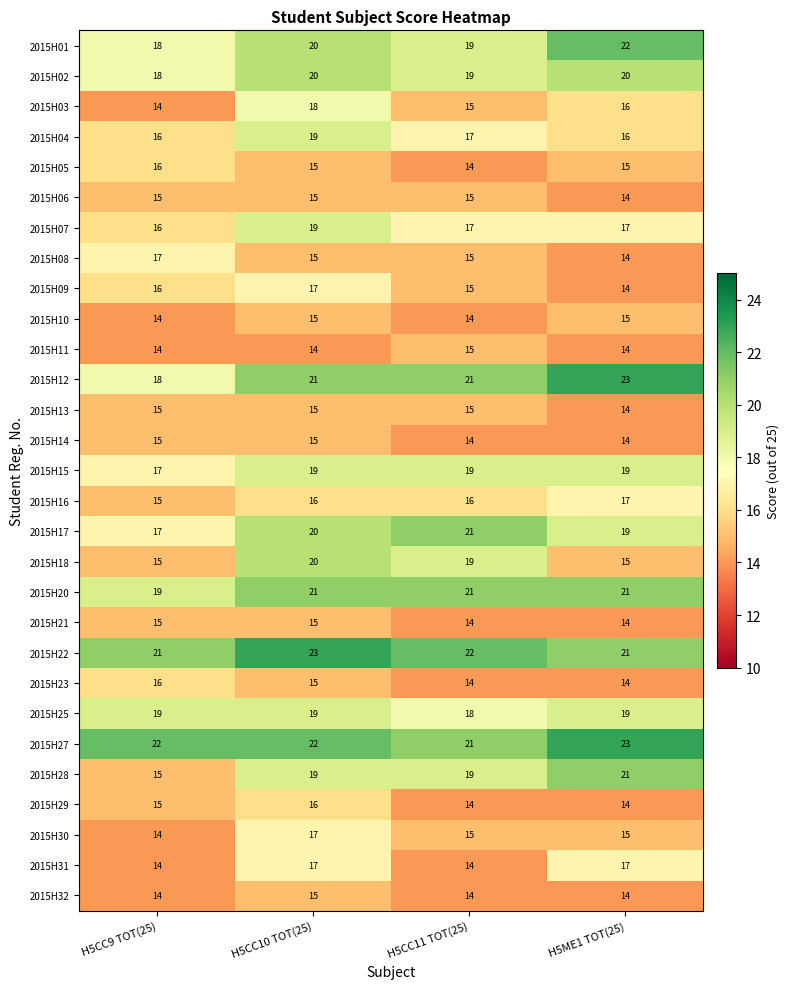

At how many categories does at least one series exceed 14?

4